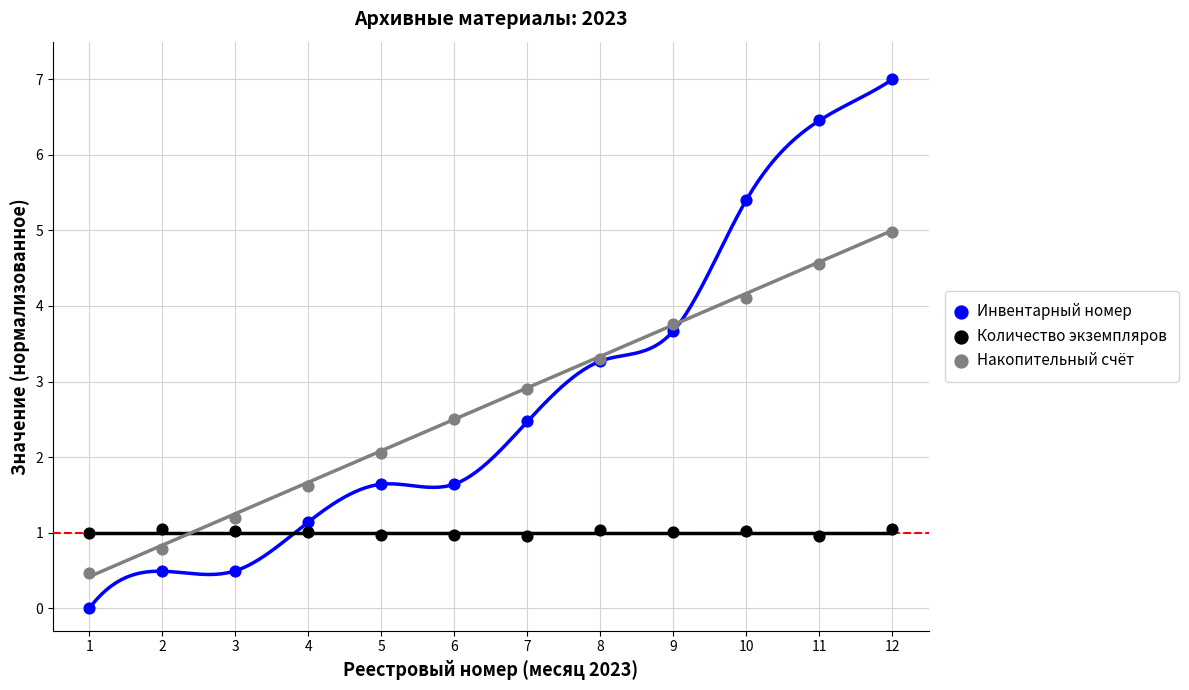

Which series reaches the minimum Y coordinate?

Инвентарный номер